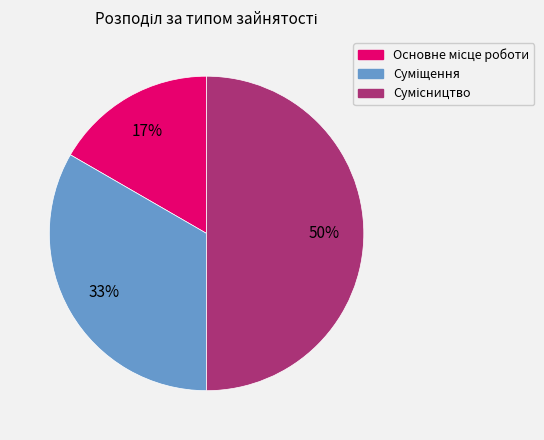

To the nearest percent, what is the average slice percentage?

33%